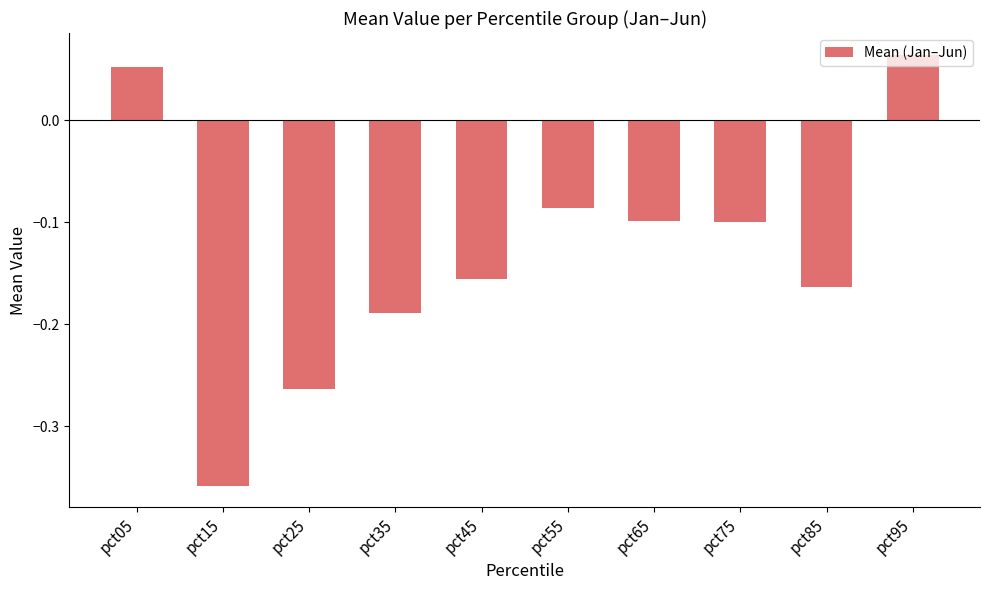

What is the change in value from pct15 to pct45?

+0.2